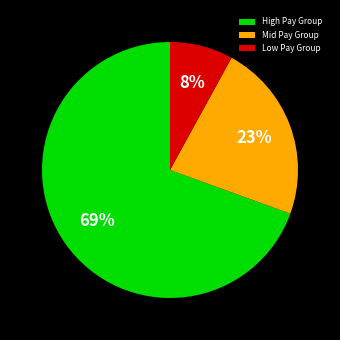

What percentage is the High Pay Group slice, to the nearest percent?

69%